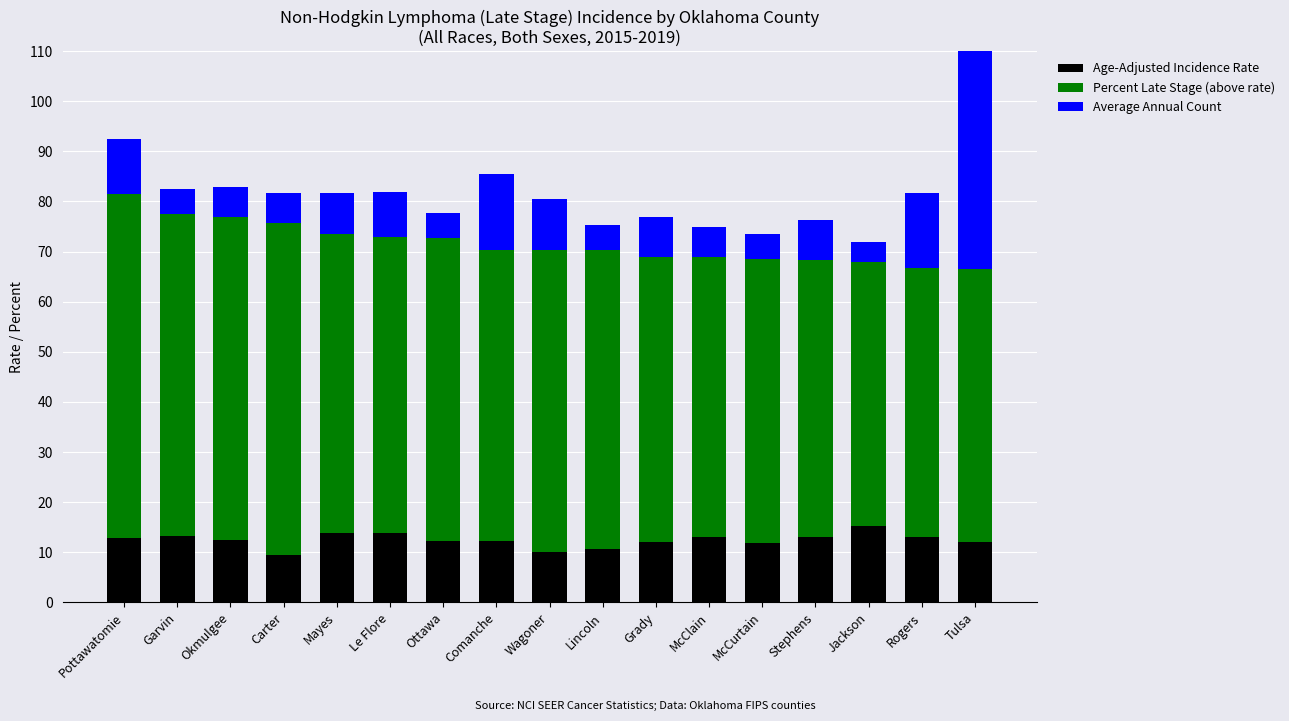

What is the difference between the Average Annual Count values at Lincoln and Comanche?

10.0